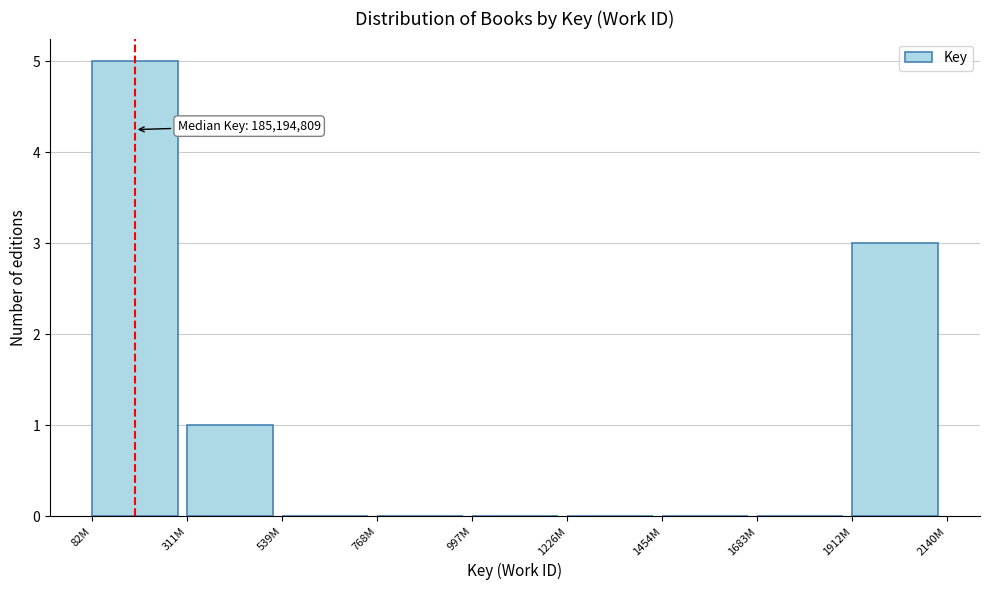

Reading left to right, transcribe all the data shown in this chart.

82M=5	311M=1	539M=0	768M=0	997M=0	1226M=0	1454M=0	1683M=0	1912M=3